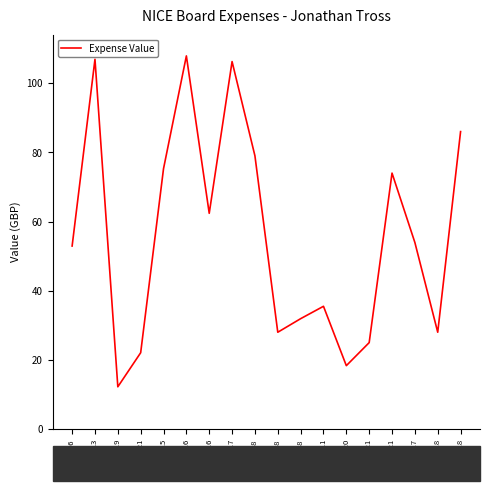

Reading left to right, list all the values displayed in this chart.

2014-04-16=52.9	2014-05-13=106.9	2014-05-19=12.2	2014-05-21=22.1	2014-07-15=75.3	2014-07-16=107.9	2014-09-16=62.4	2014-09-17=106.2	2014-11-18=79.0	2014-11-18=28.0	2014-11-18=31.9	2014-12-11=35.5	2015-01-20=18.3	2015-01-21=25.0	2015-01-21=74.0	2015-03-17=53.9	2015-03-18=28.0	2015-03-18=86.0